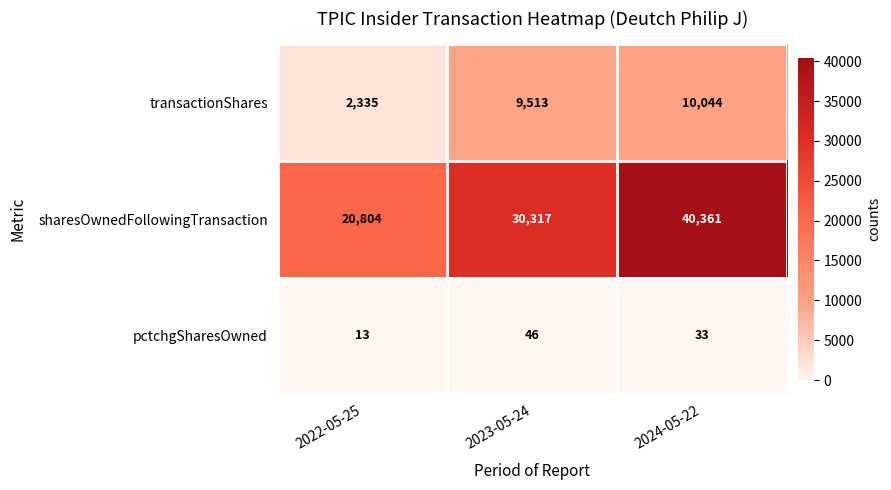

What is the maximum value for transactionShares?

10044